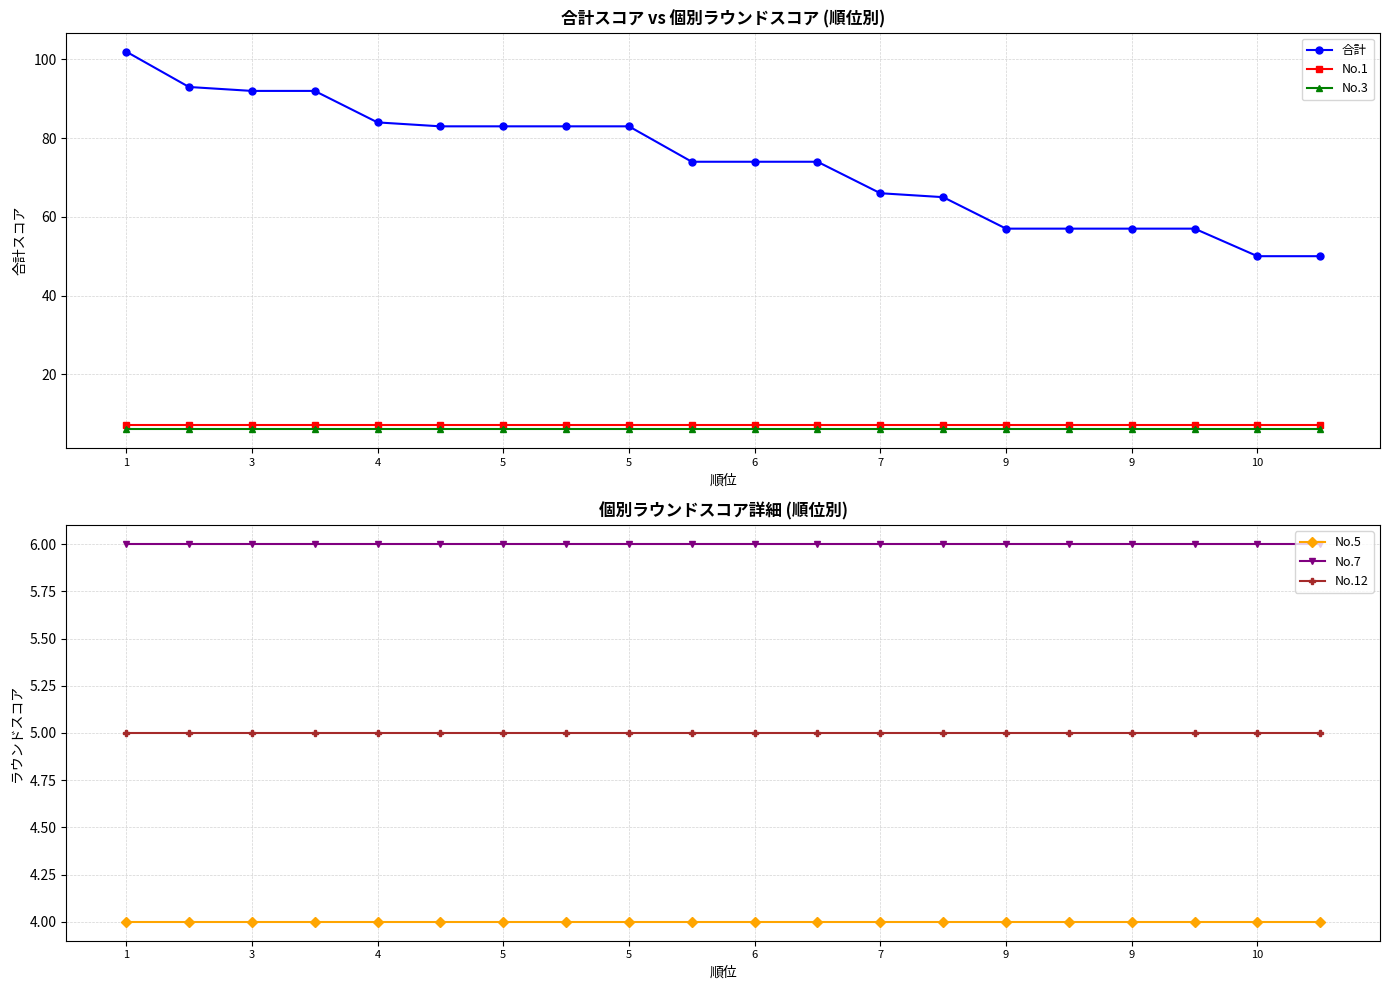

Which series has the largest range (max minus min)?

合計